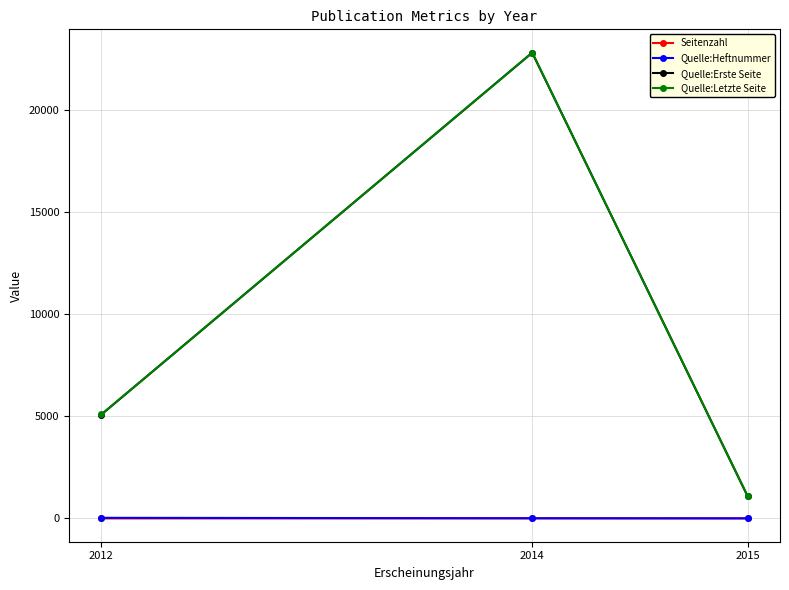

How many data points in Seitenzahl are less than 3?

1